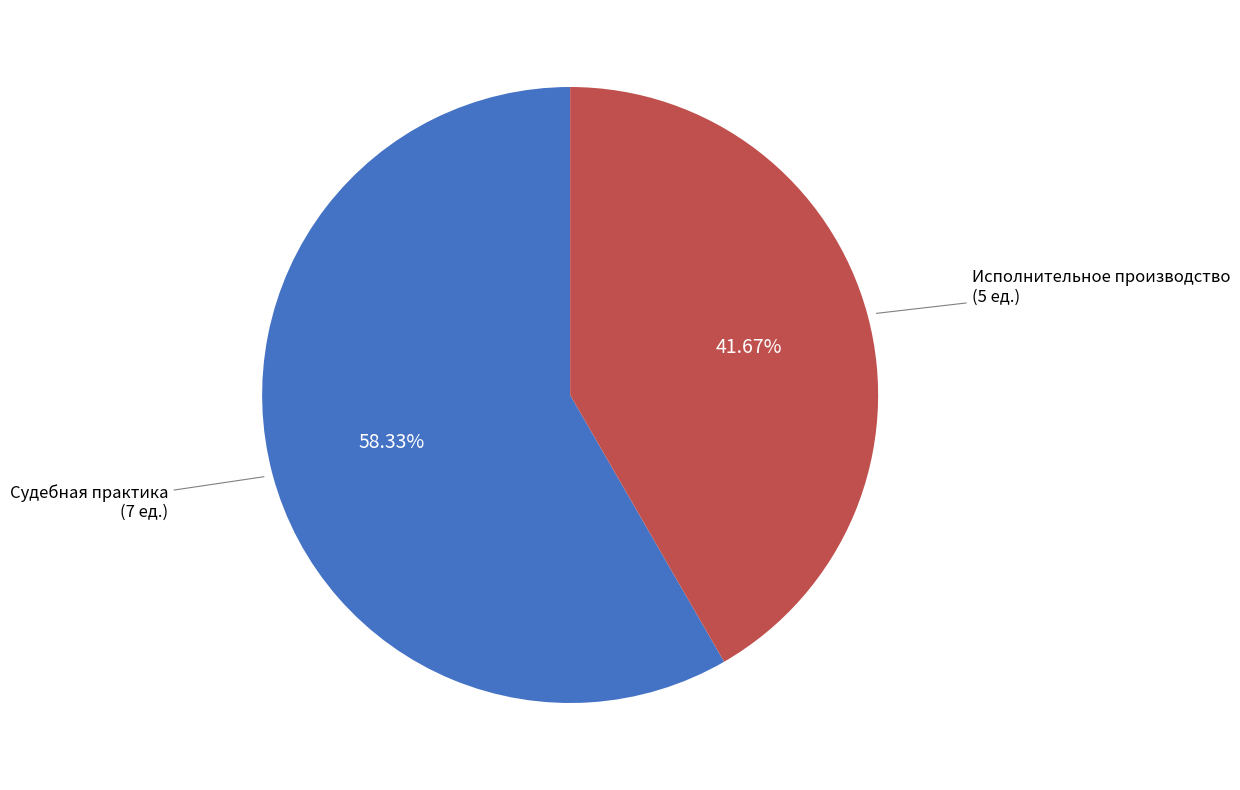

Rank the categories by value from highest to lowest.

Судебная практика, Исполнительное производство